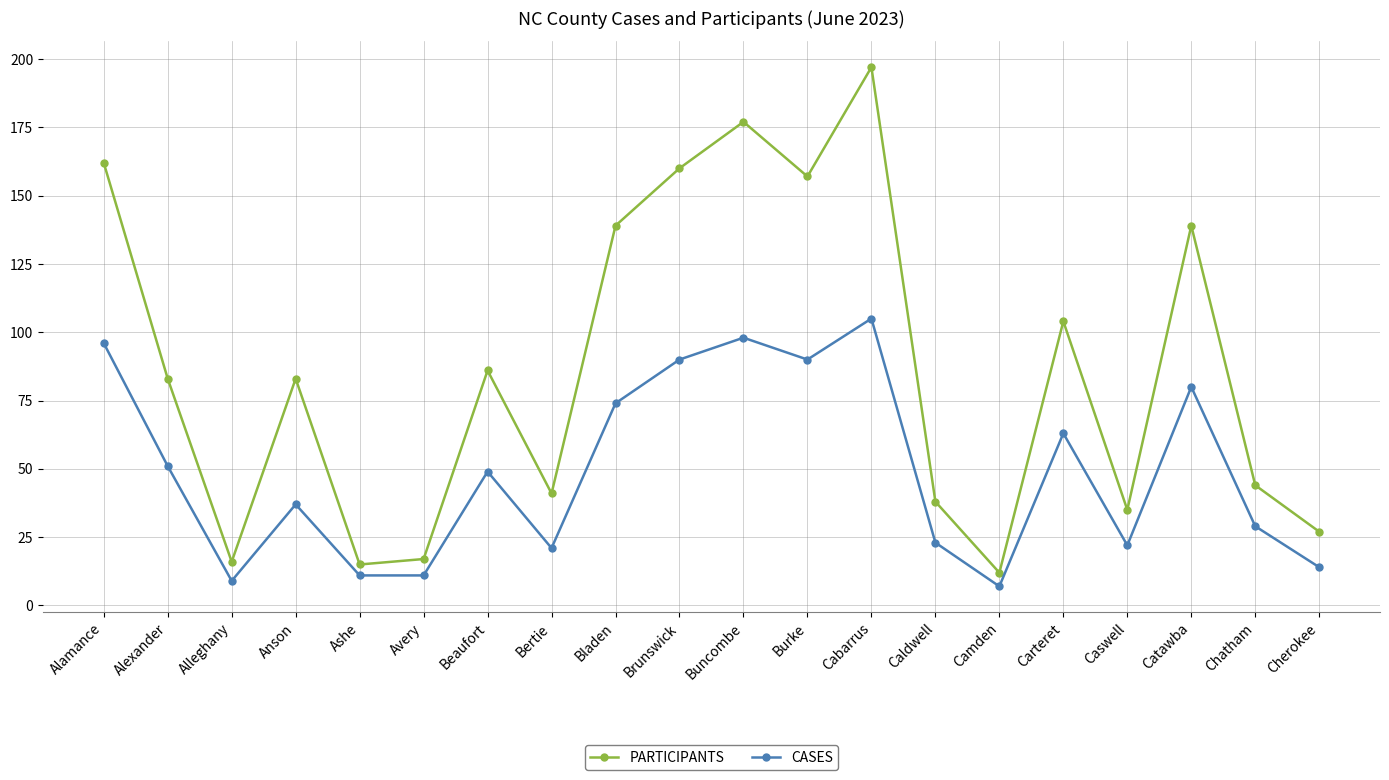

What are all the series names shown in the legend?

PARTICIPANTS, CASES